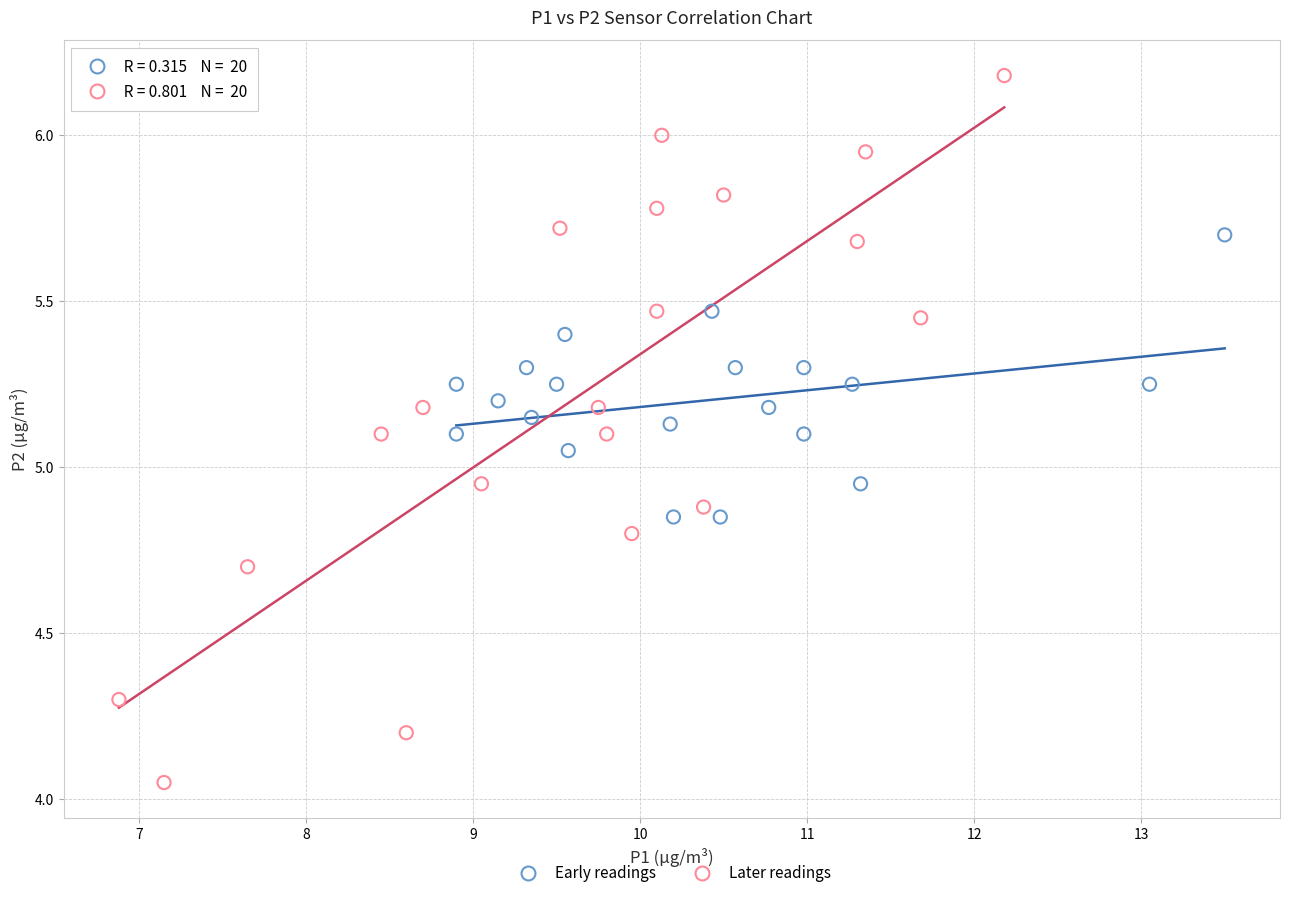

Which series reaches the maximum Y coordinate?

Later readings